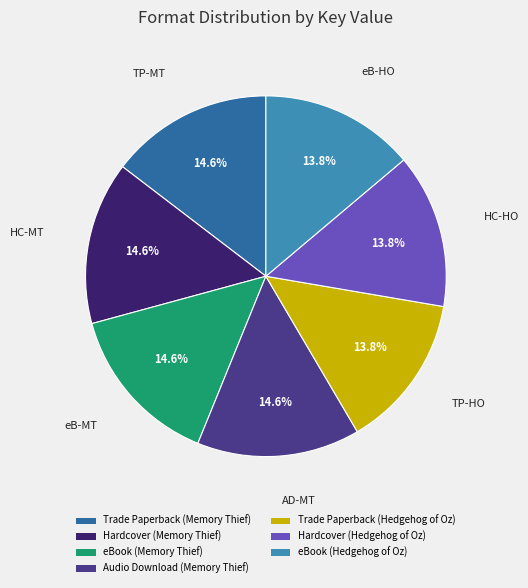

Is there any slice that represents more than half of the pie?

No